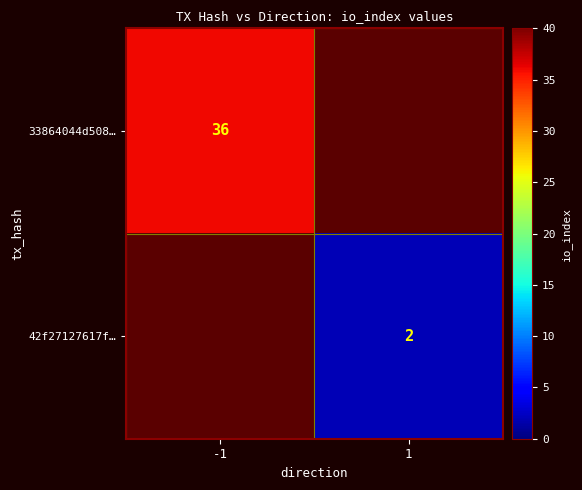

The 42f27127617f… series shows 3 at 1. True or false?

False